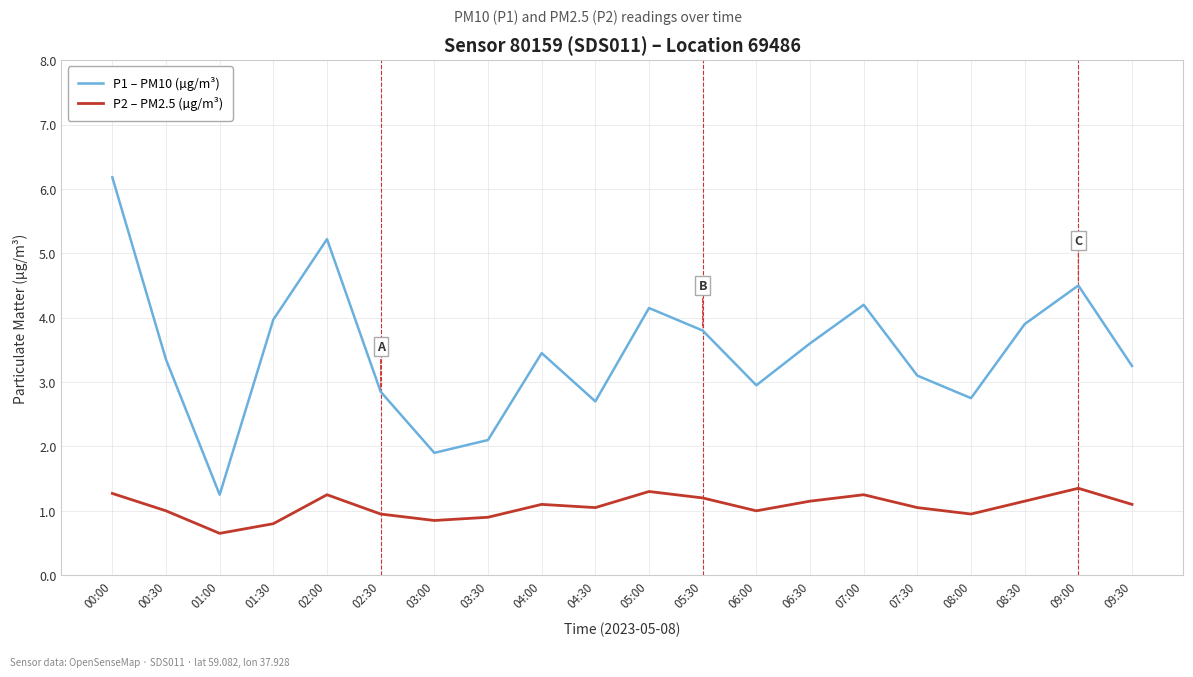

At 02:00, list the series in order from largest to smallest.

P1 – PM10 (µg/m³), P2 – PM2.5 (µg/m³)